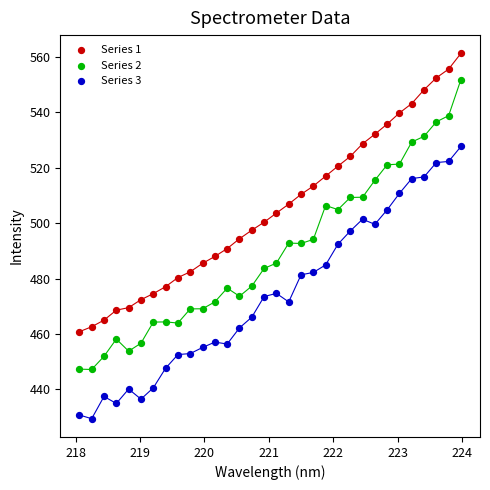

Which series has the largest Y range (max minus min)?

Series 2